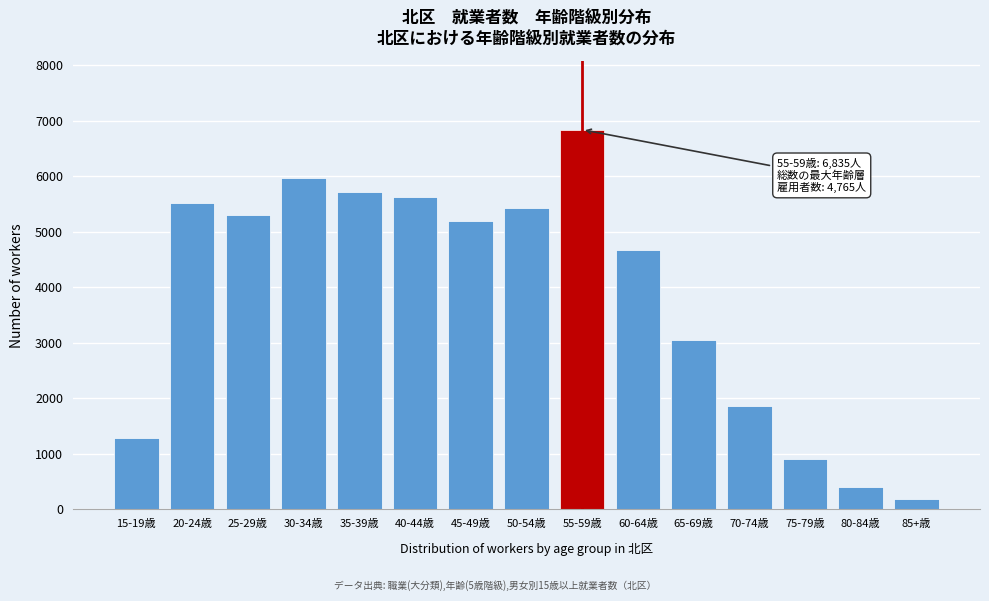

Reading right to left, transcribe all the data shown in this chart.

85+歳=187	80-84歳=406	75-79歳=901	70-74歳=1866	65-69歳=3046	60-64歳=4668	55-59歳=6835	50-54歳=5428	45-49歳=5189	40-44歳=5623	35-39歳=5718	30-34歳=5964	25-29歳=5297	20-24歳=5518	15-19歳=1291